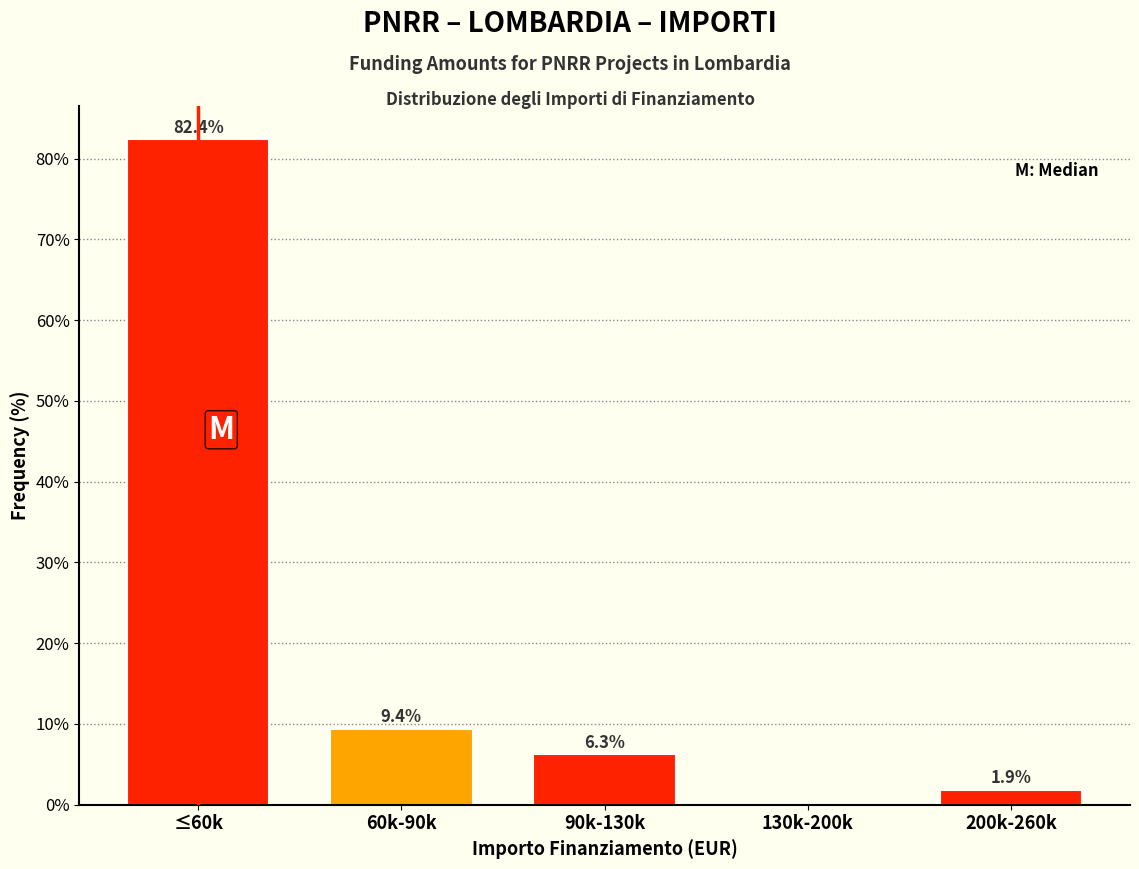

Reading left to right, what are all the values shown in this chart?

≤60k=82.4	60k-90k=9.4	90k-130k=6.3	130k-200k=0.0	200k-260k=1.9